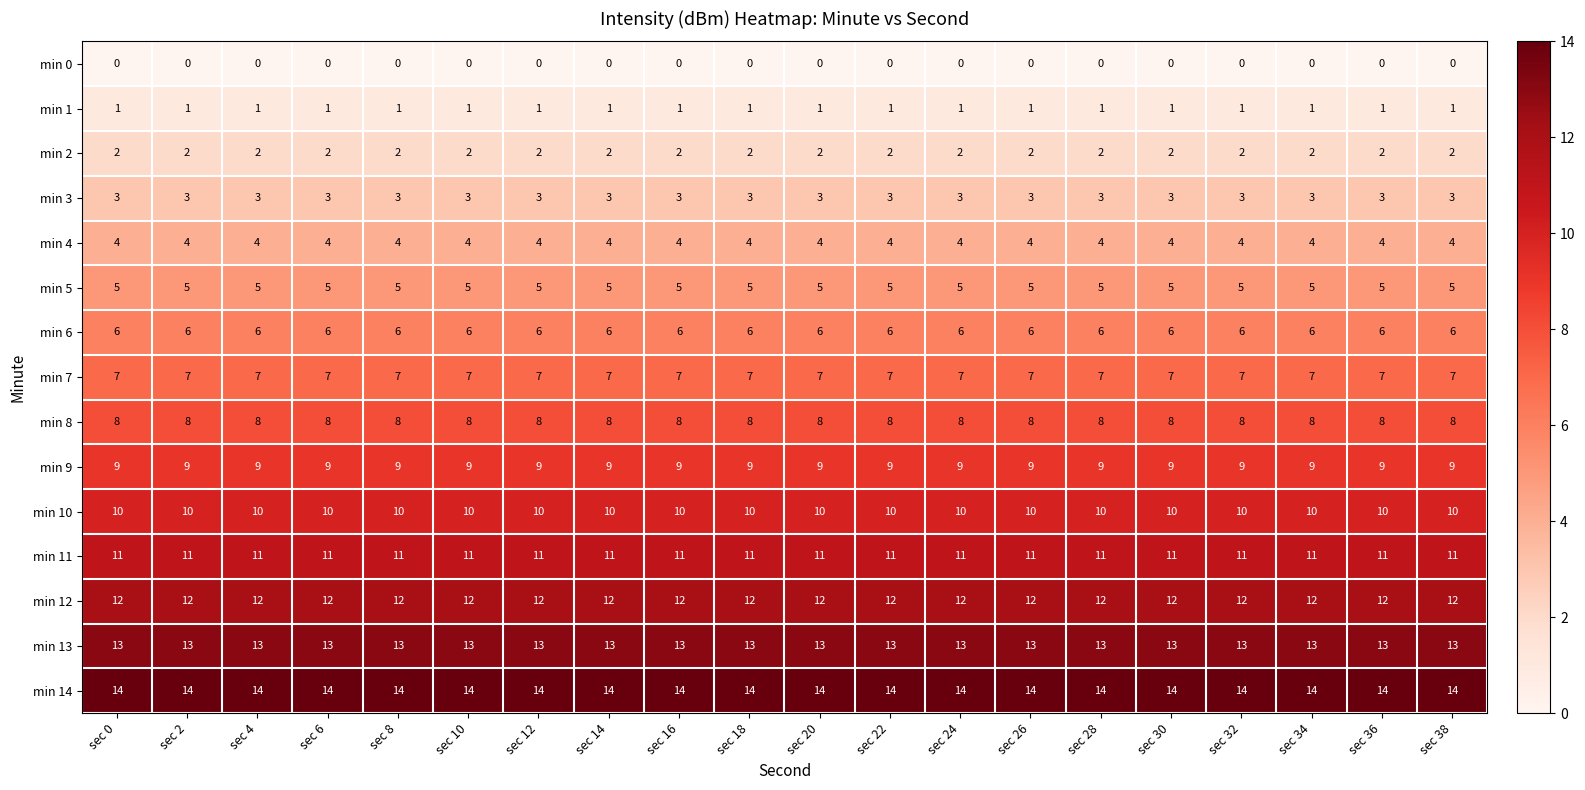

What is the spread (max minus min) of values at sec 28?

14